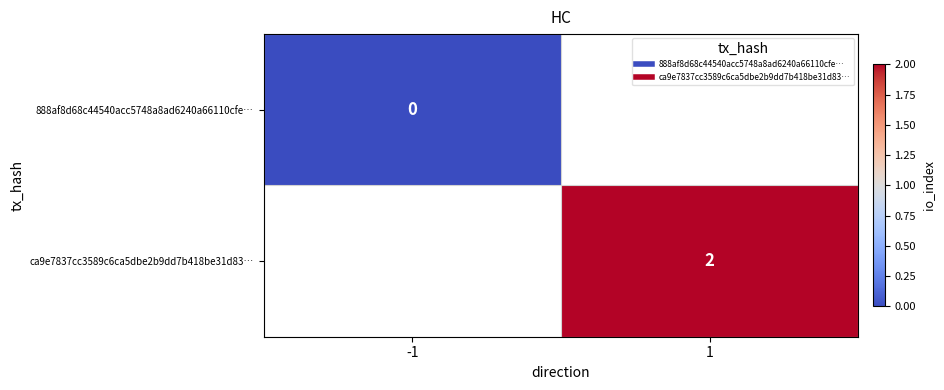

List the series in order of their peak value, lowest first.

888af8d68c44540acc5748a8ad6240a66110cfe…, ca9e7837cc3589c6ca5dbe2b9dd7b418be31d83…